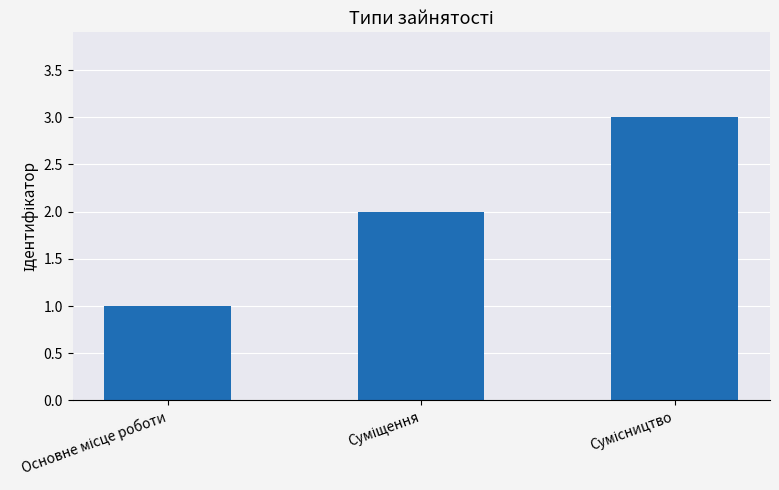

What is the greatest value displayed?

3